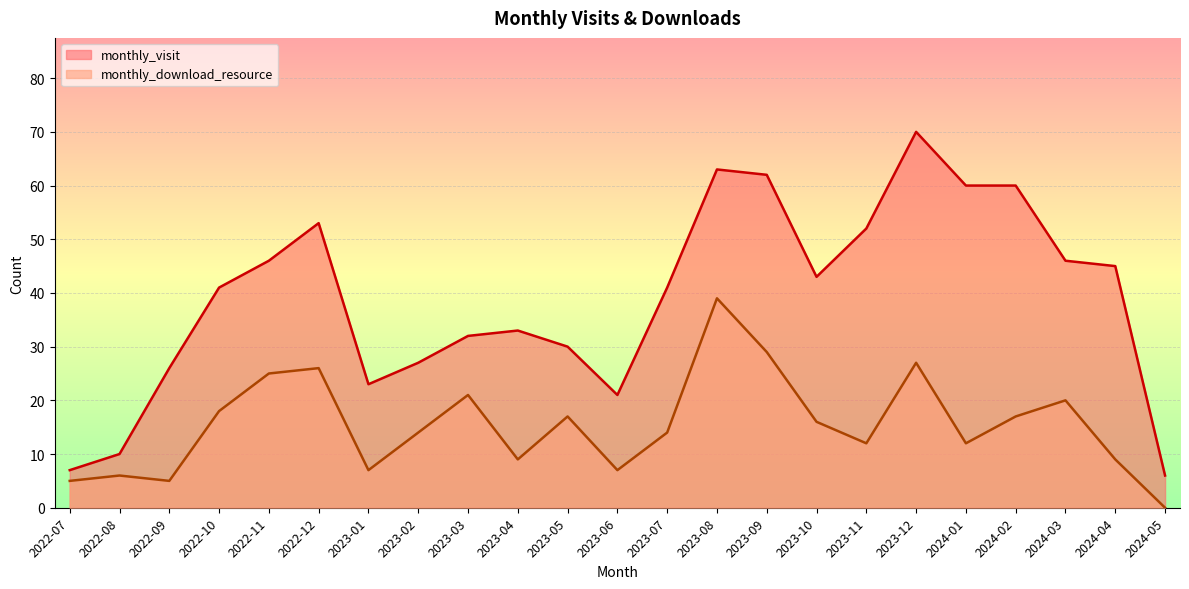

Rank the series by their average value, from lowest to highest.

monthly_download_resource, monthly_visit